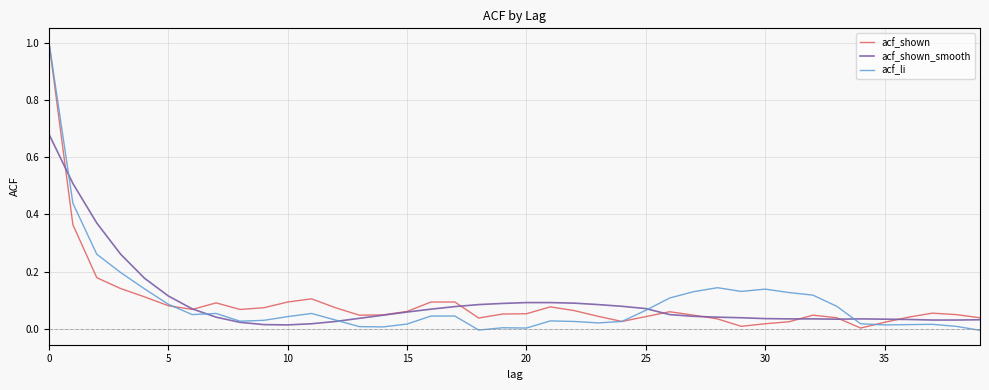

Which series has the widest spread of values?

acf_li